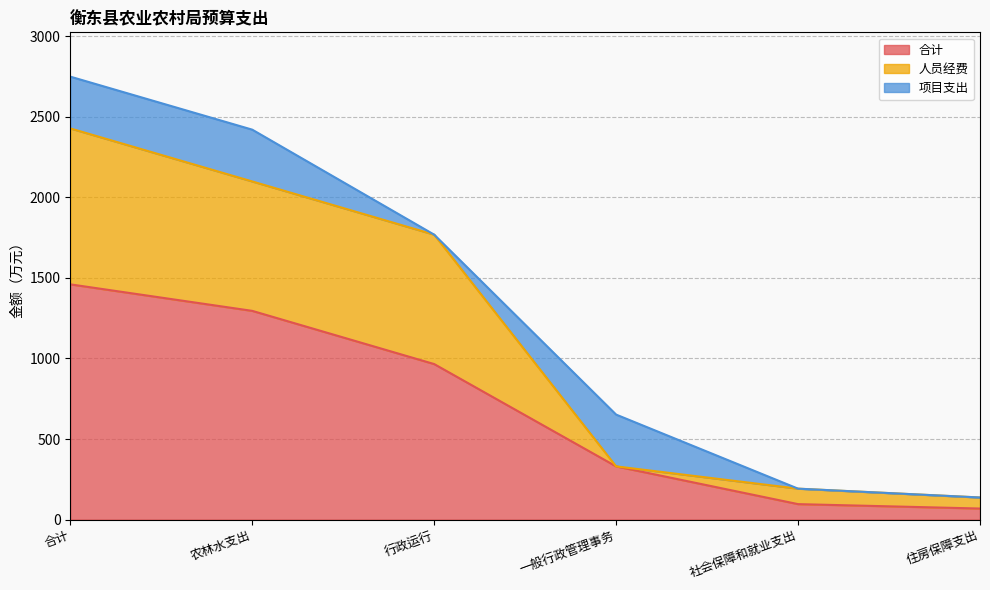

Which has a higher value, 社会保障和就业支出 or 行政运行?

行政运行